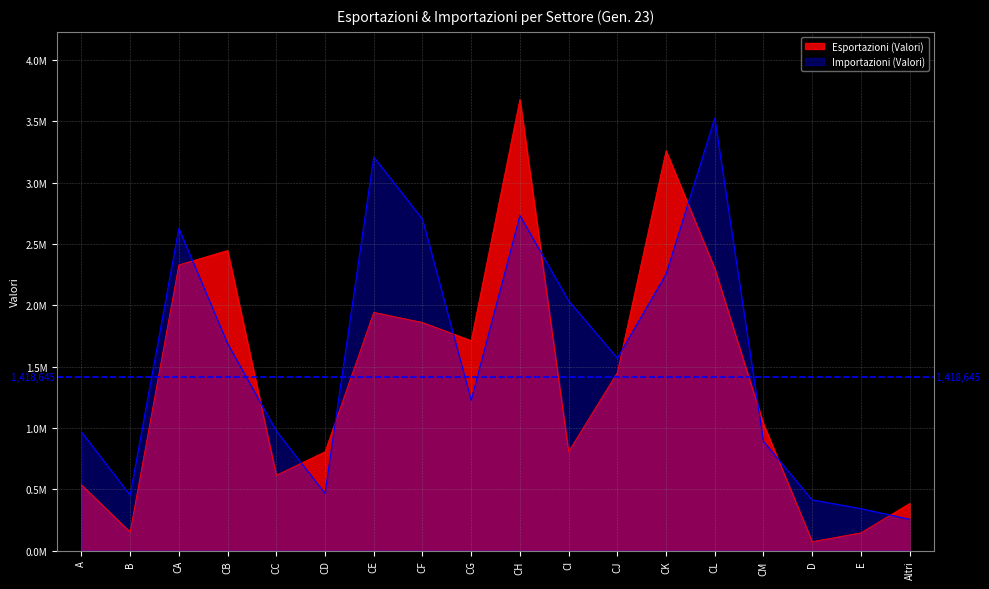

What is the difference between the maximum and minimum values in the Esportazioni (Valori) series?

3604986